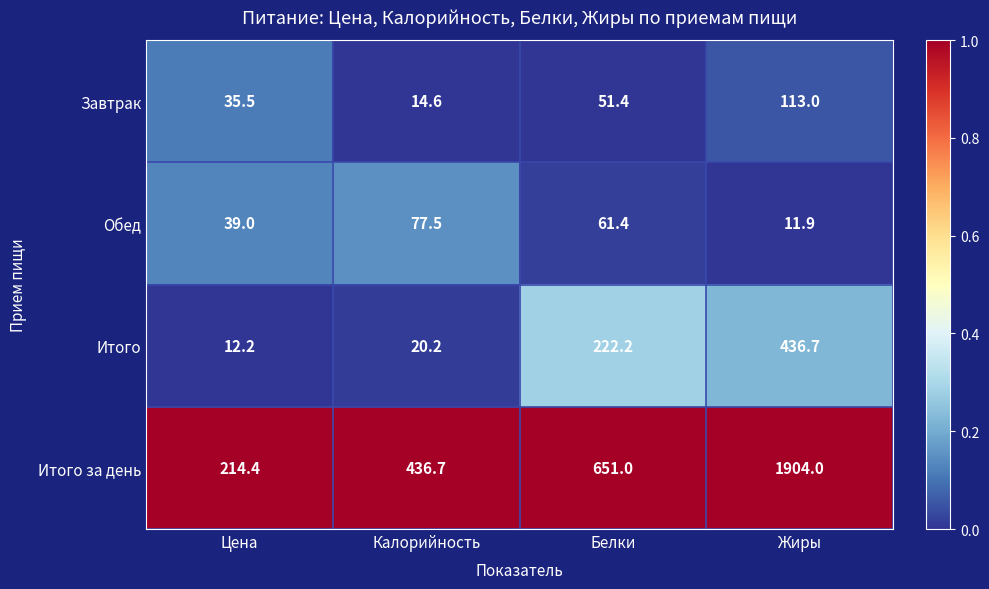

Which series has the largest total across all categories?

Итого за день